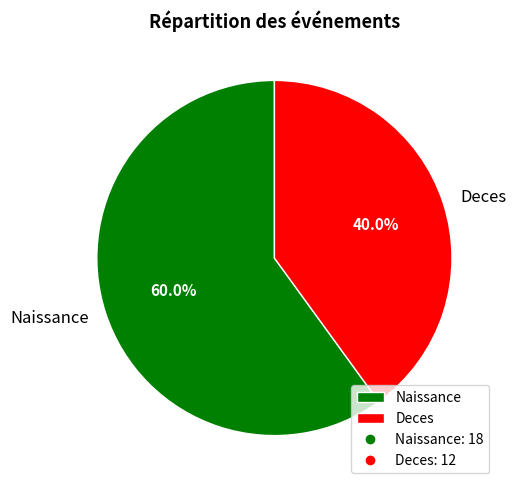

To the nearest percent, what is the difference between the Deces and Naissance slice percentages?

20%